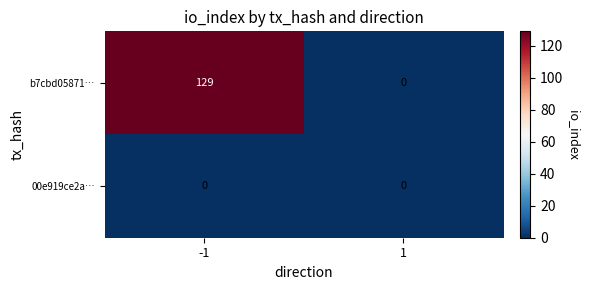

Which series changed the most between -1 and 1?

b7cbd05871…